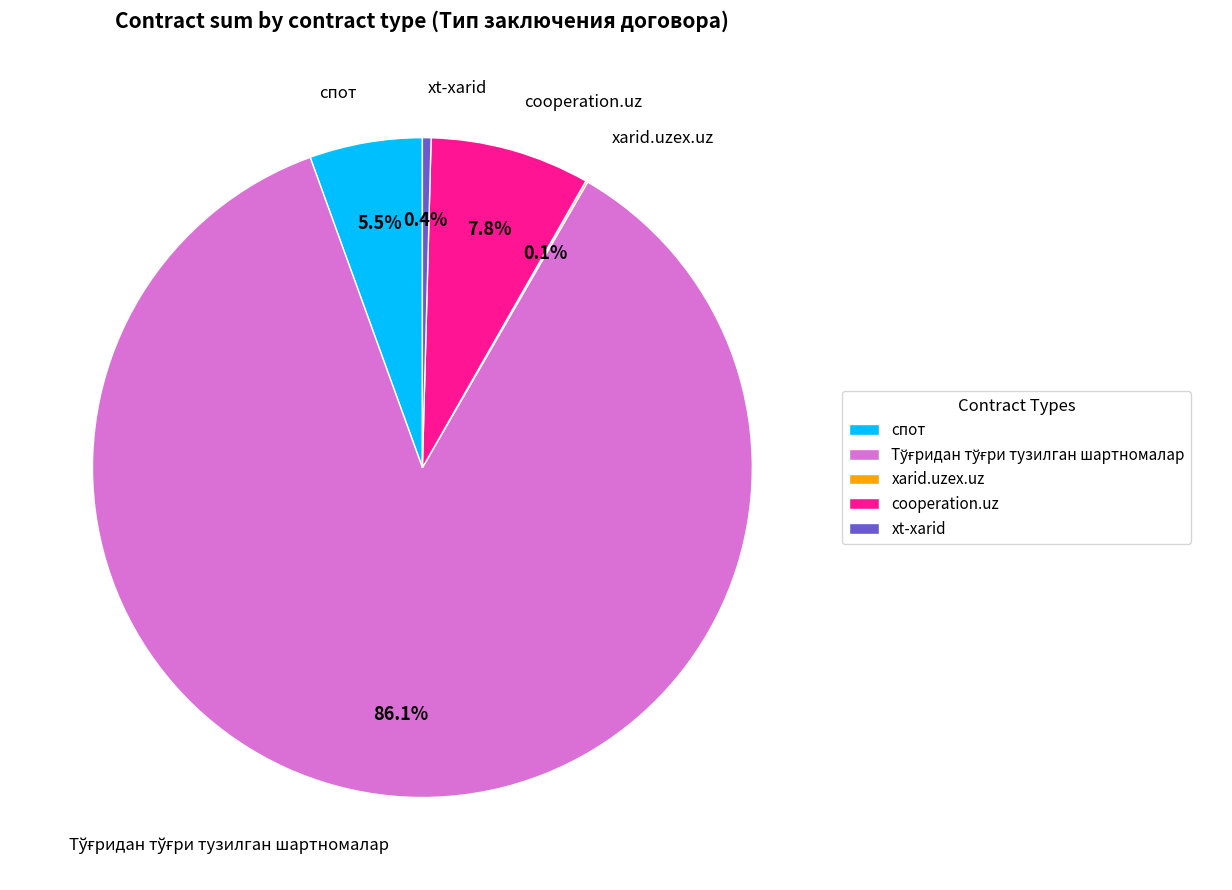

Combined, do cooperation.uz and xt-xarid account for over 50%?

No